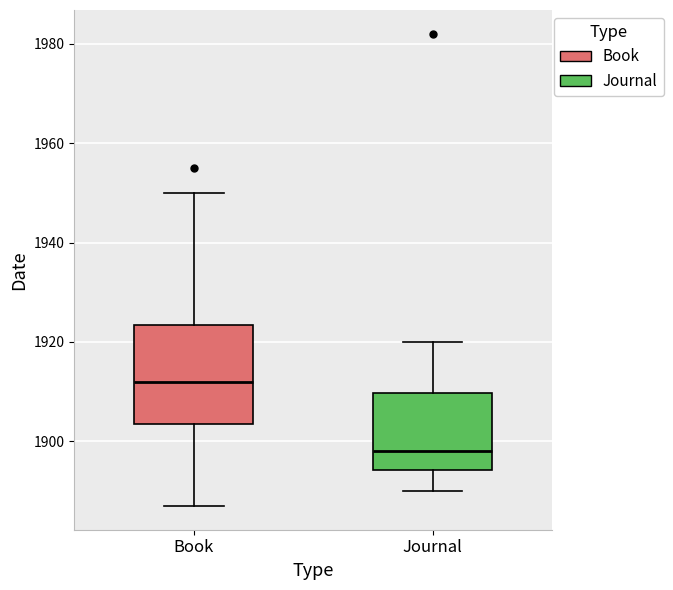

Which box's median line is the highest?

Book